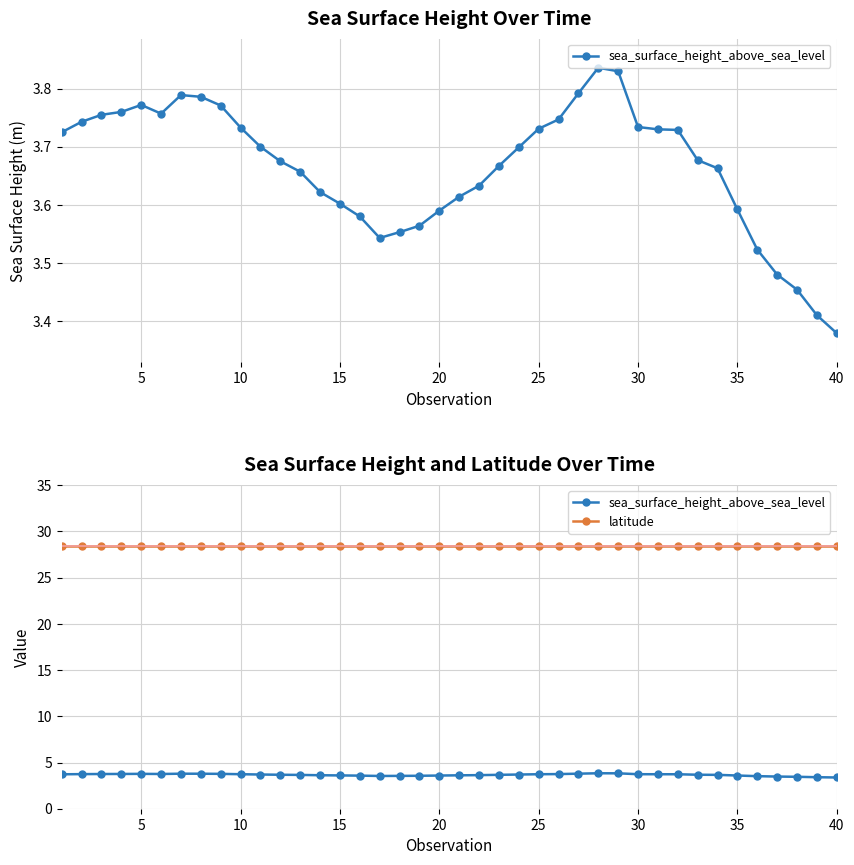

Rank the series at 25 from lowest to highest value.

sea_surface_height_above_sea_level, latitude